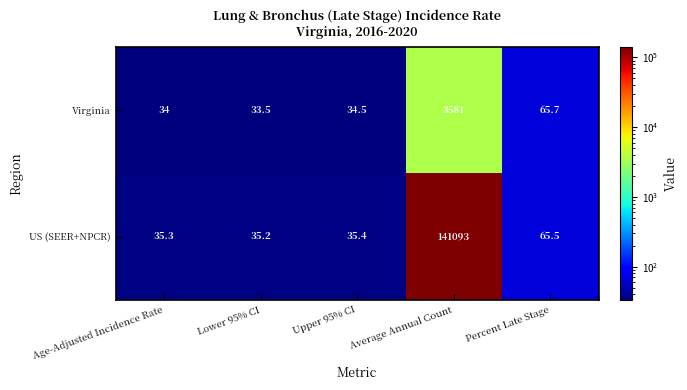

Rank the series by their average value, from lowest to highest.

Virginia, US (SEER+NPCR)